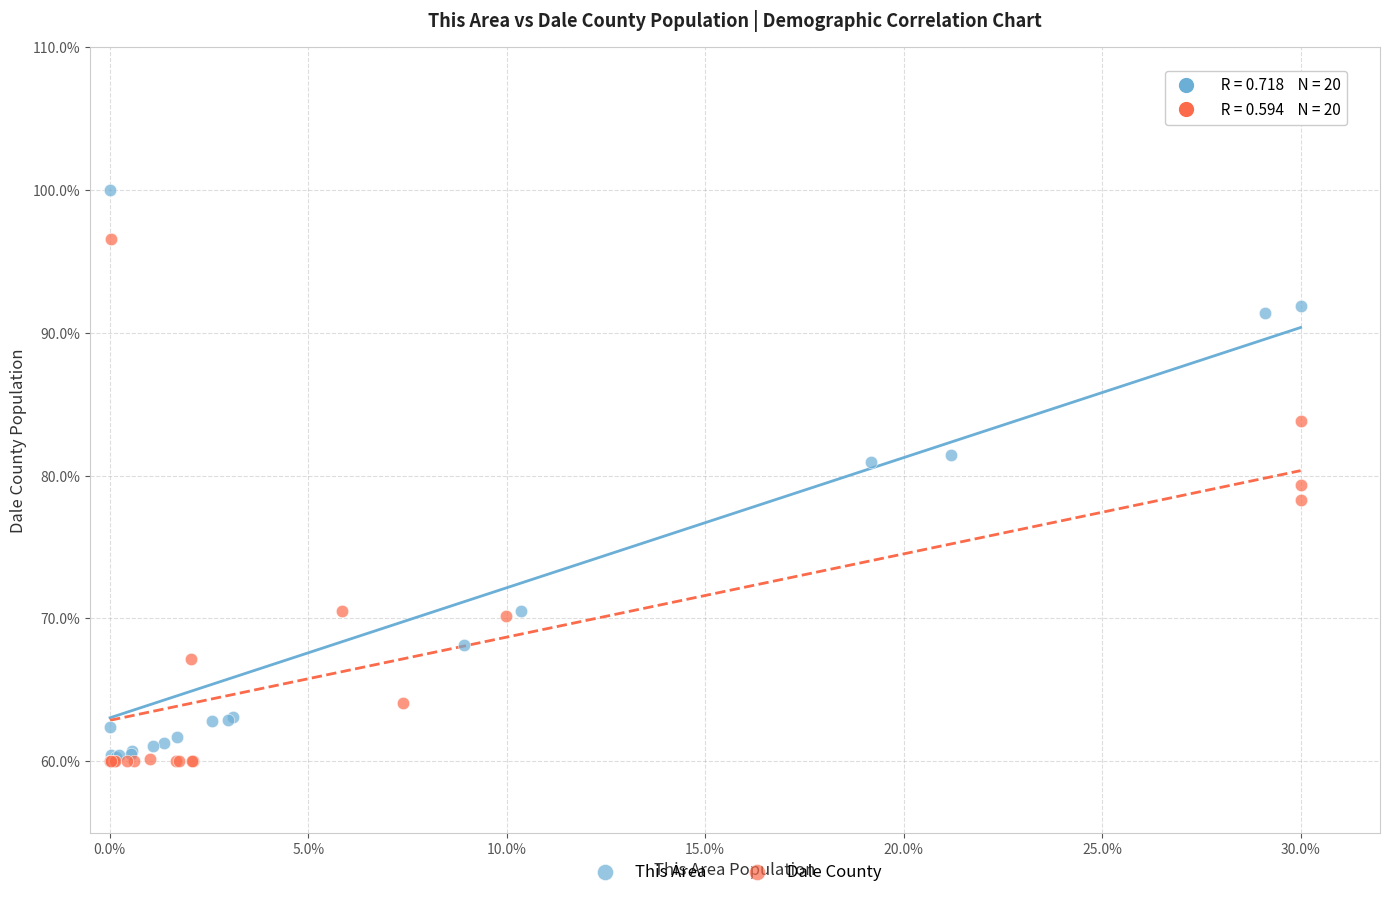

Which series contains the highest Y value?

This Area